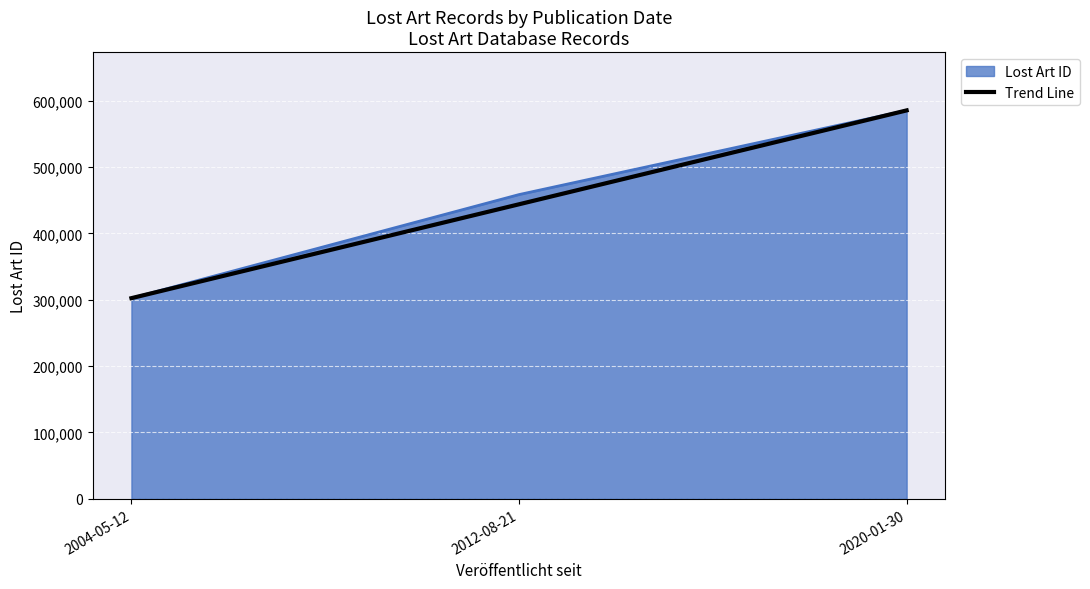

Rank the categories by Lost Art ID value from highest to lowest.

2020-01-30, 2012-08-21, 2004-05-12